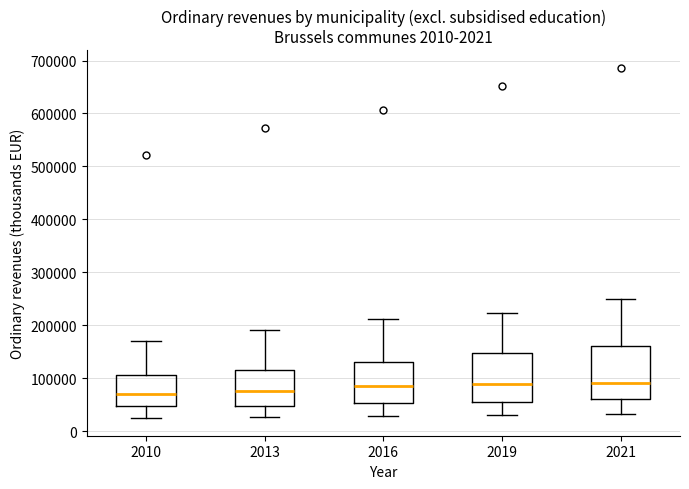

Where does the median line of the box at x = 2013 sit on the y-axis? The values are not printed on the chart, so give them approximately, as read against the axis.

80000